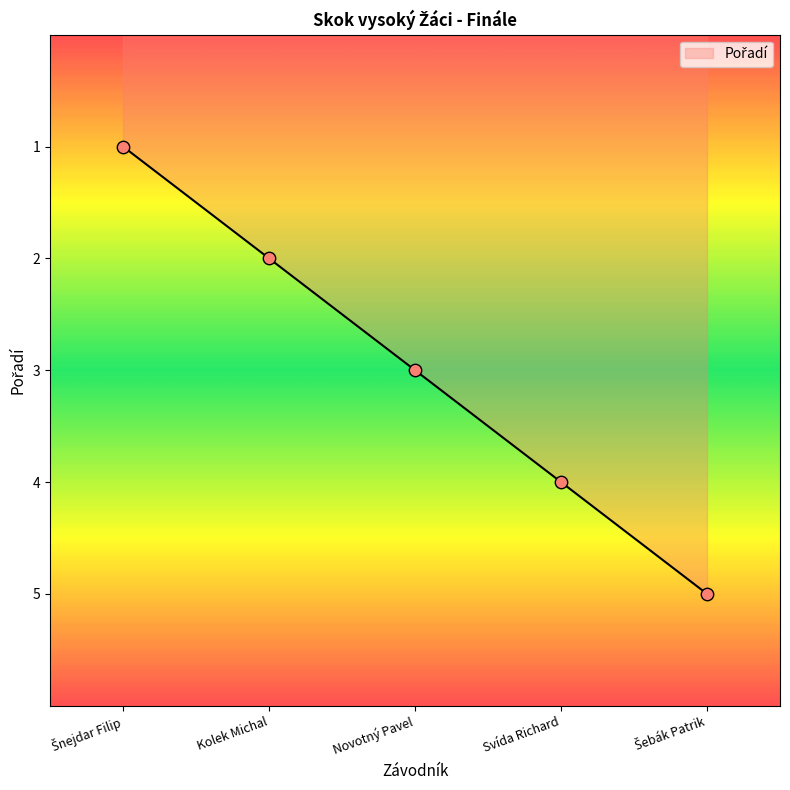

Between Novotný Pavel and Kolek Michal, which is larger?

Novotný Pavel